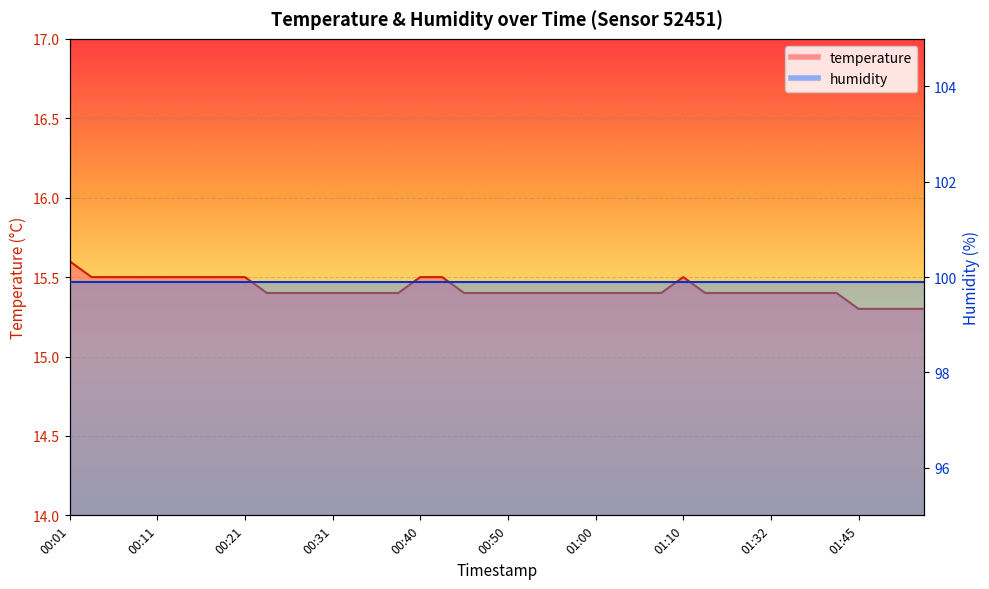

At which category does the data reach its first local peak?

01:10